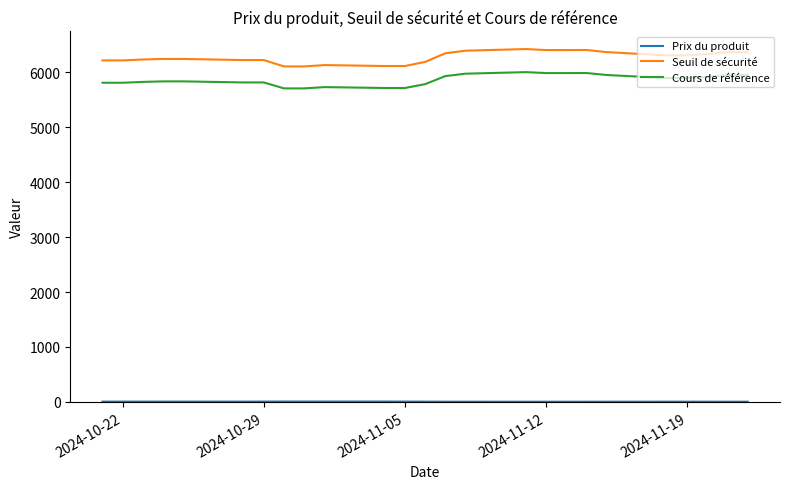

True or false: Seuil de sécurité and Cours de référence intersect in this chart.

False